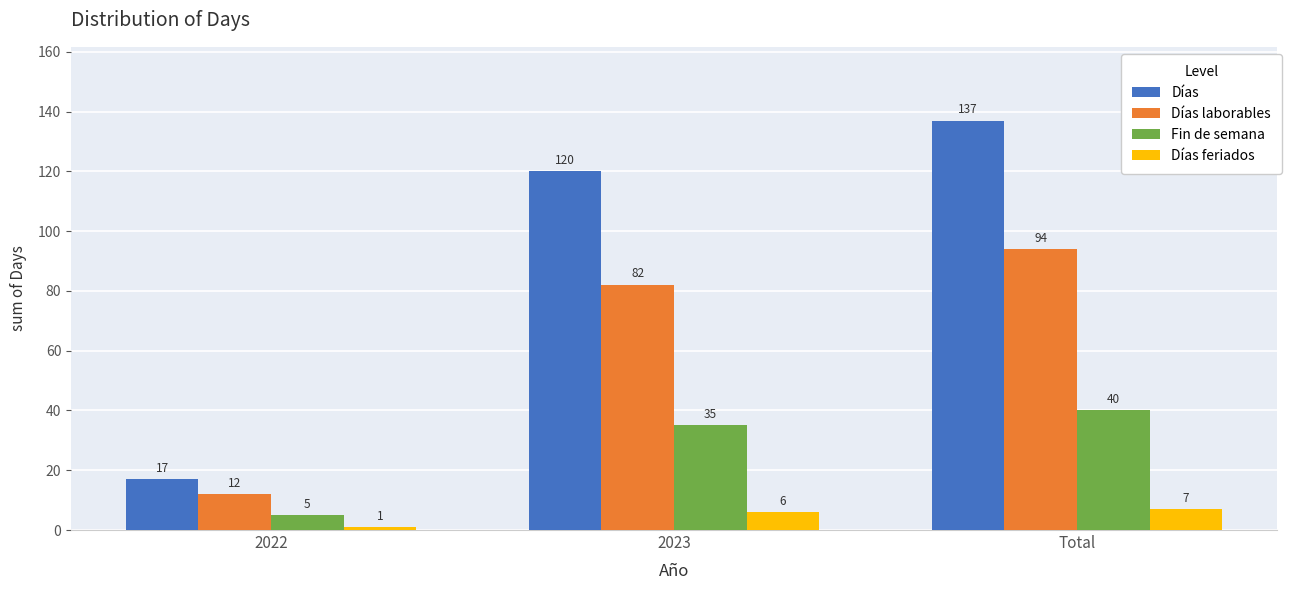

What is the difference between the maximum and minimum values in the Días laborables series?

82